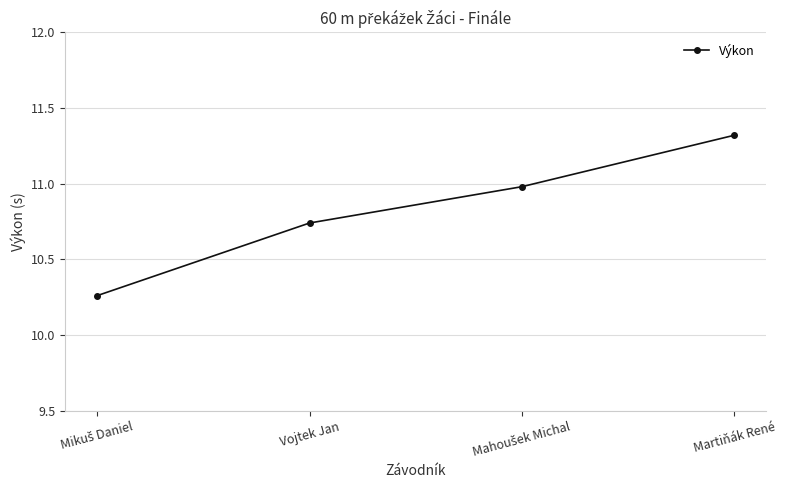

What is the maximum value shown in the chart?

11.3